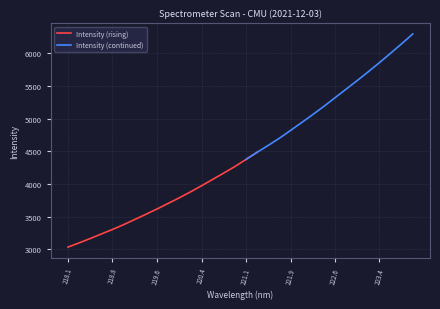

What is the ratio of the value at 223.2172 to the value at 220.5444?

1.4